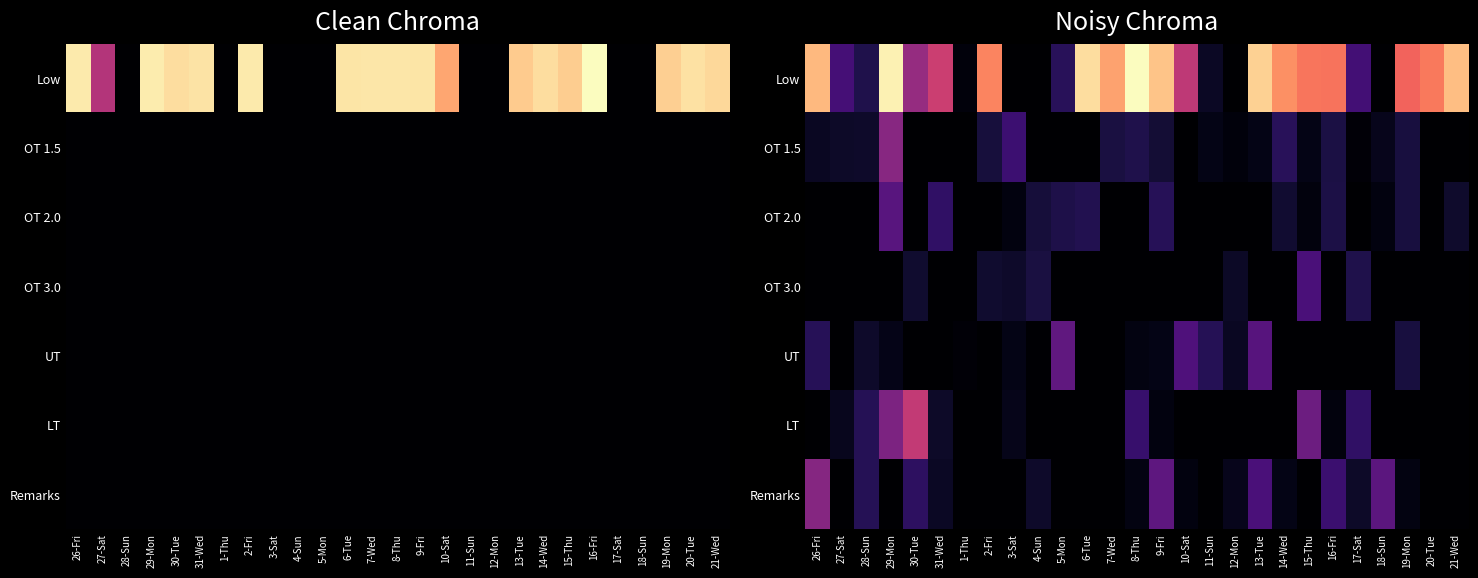

Is it true that OT 1.5 equals 8.3 at 29-Mon?

False